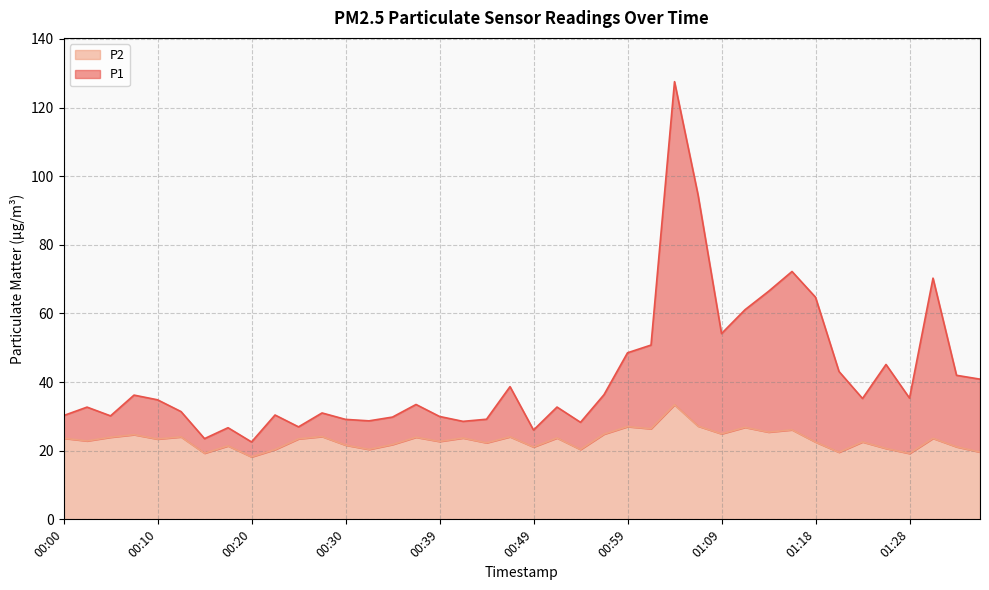

Reading left to right, transcribe all the data shown in this chart.

P1: 30.2	32.7	30.1	36.2	34.8	31.4	23.5	26.7	22.6	30.4	26.9	31.0	29.1	28.7	29.8	33.5	30.0	28.6	29.2	38.7	26.0	32.7	28.3	36.3	48.5	50.8	127.5	94.6	54.1	61.1	66.4	72.2	64.7	43.1	35.2	45.1	35.3	70.3	42.0	40.9
P2: 23.6	22.9	23.9	24.7	23.4	24.0	19.3	21.4	18.2	20.3	23.4	24.1	21.6	20.4	21.8	23.9	22.7	23.7	22.3	24.1	21.1	23.7	20.4	24.8	27.0	26.4	33.4	27.2	24.9	26.8	25.4	26.1	22.5	19.6	22.6	20.6	19.2	23.6	21.1	19.6